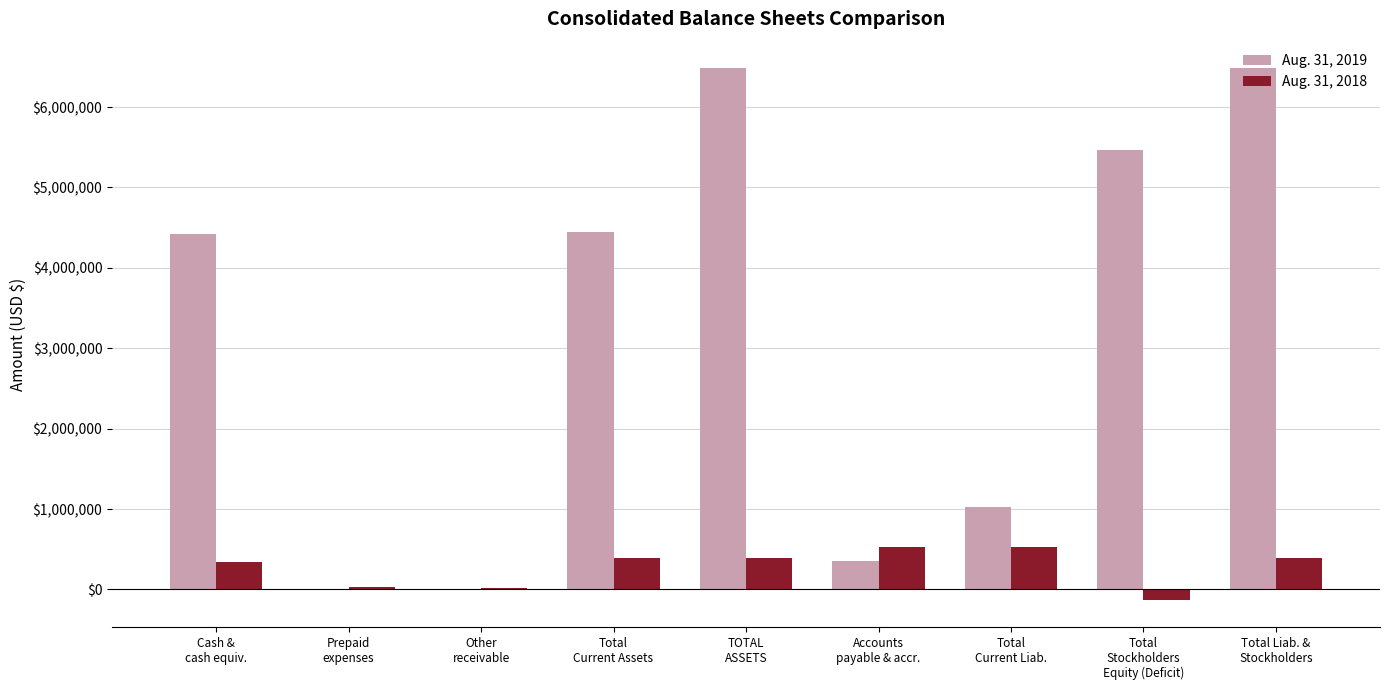

Which series has the largest total across all categories?

Aug. 31, 2019